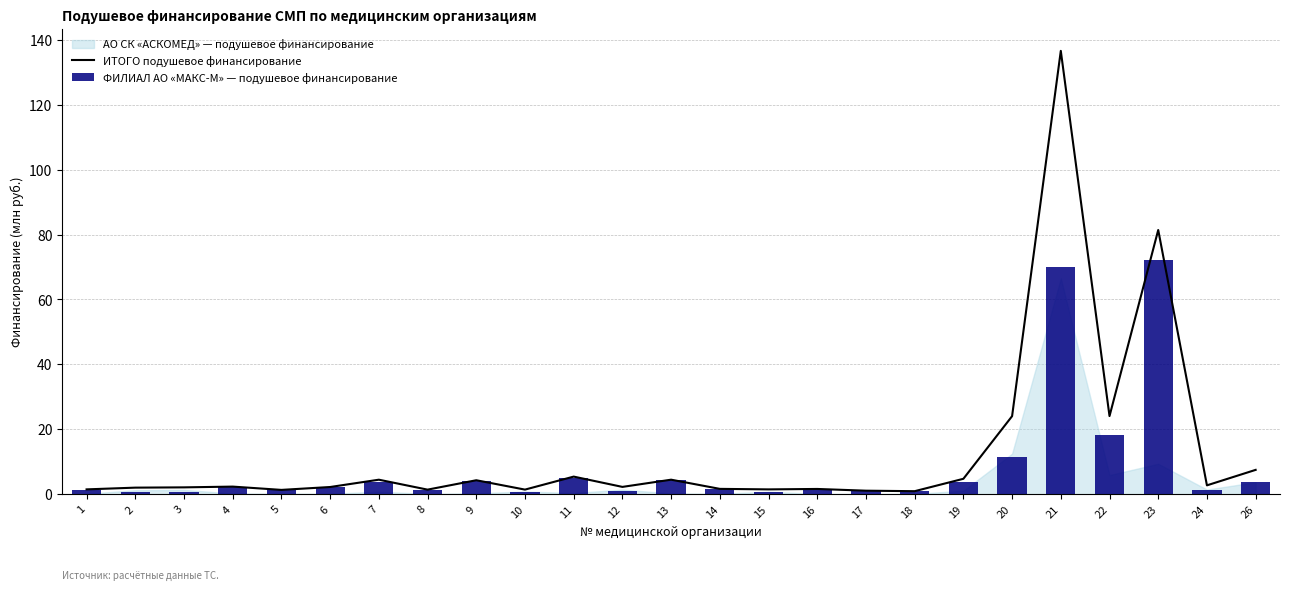

The value of ИТОГО подушевое финансирование at 11 is 5.4. True or false?

True